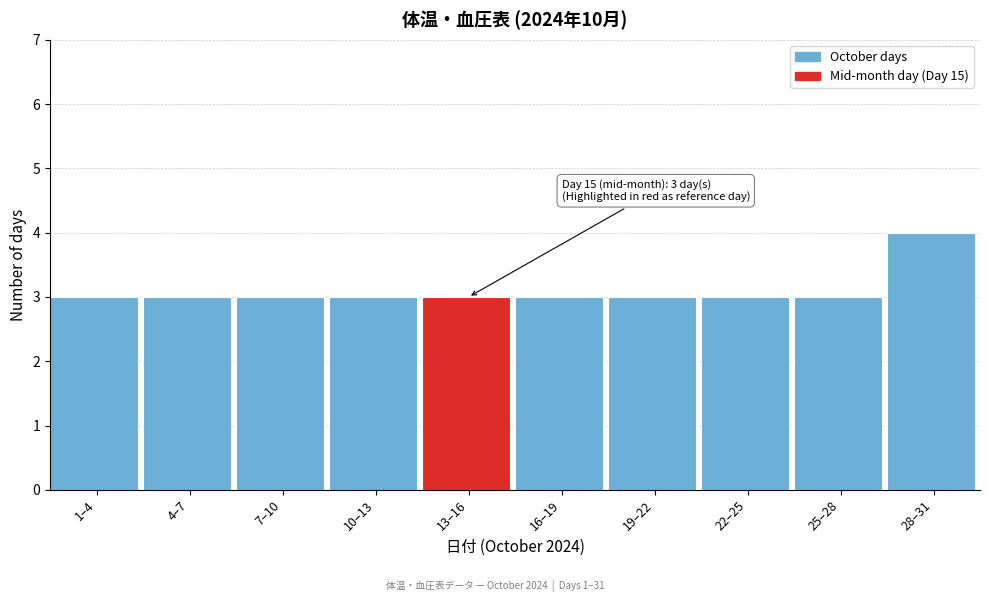

Reading right to left, list all the values displayed in this chart.

4	3	3	3	3	3	3	3	3	3